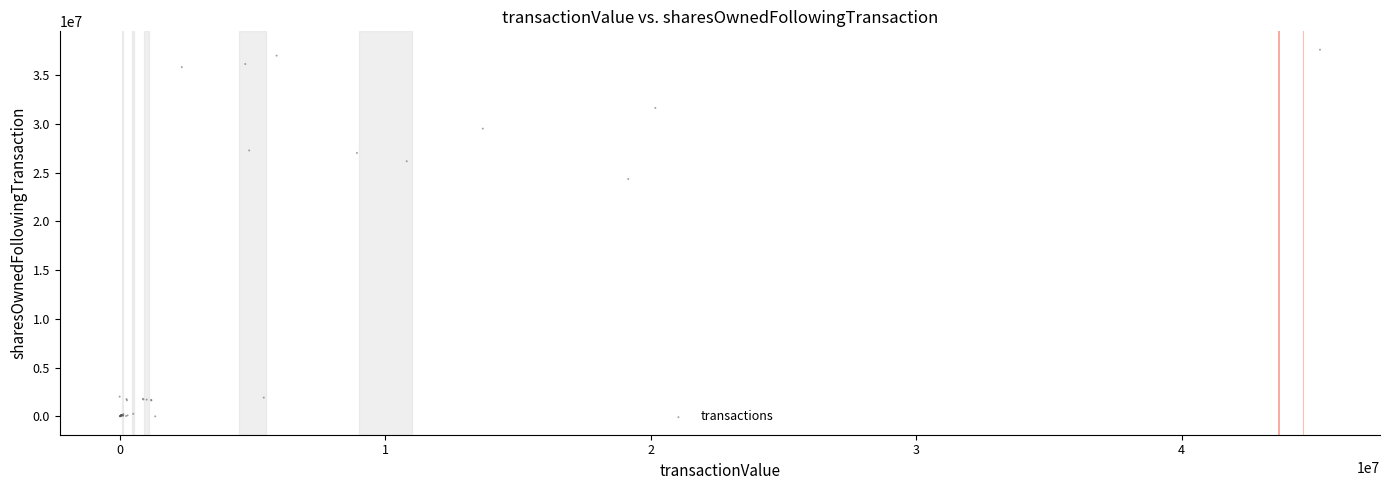

What Y value in the scatter plot is closest to 18812542?

24352586.0